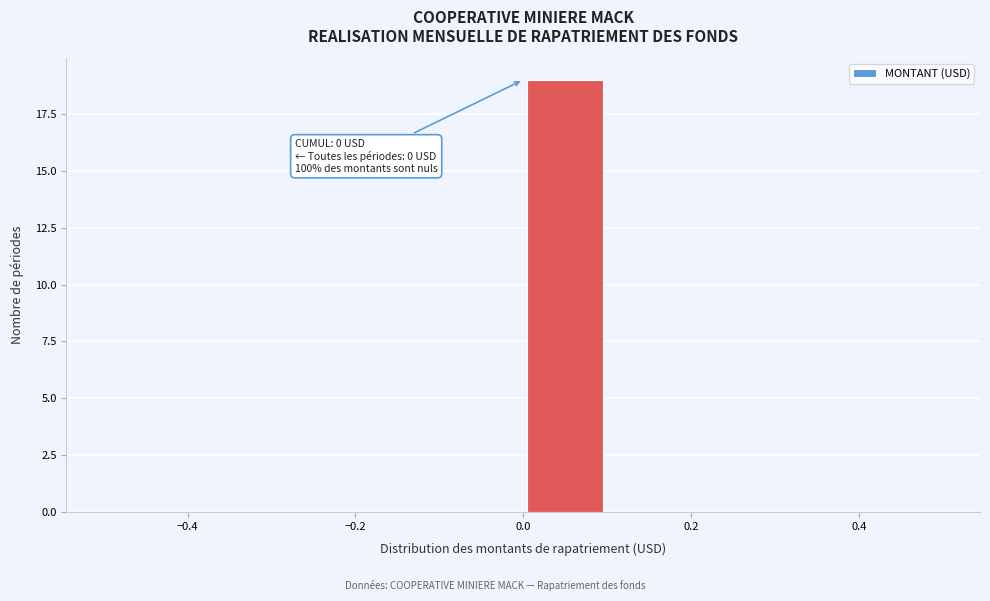

Which range on the x-axis has the tallest bar?

0.0 to 0.1